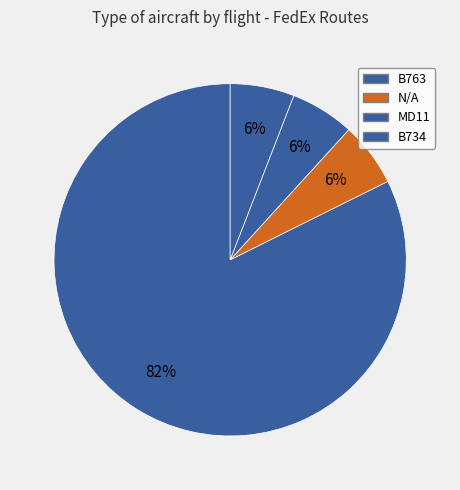

To the nearest percent, what portion does MD11 represent?

6%